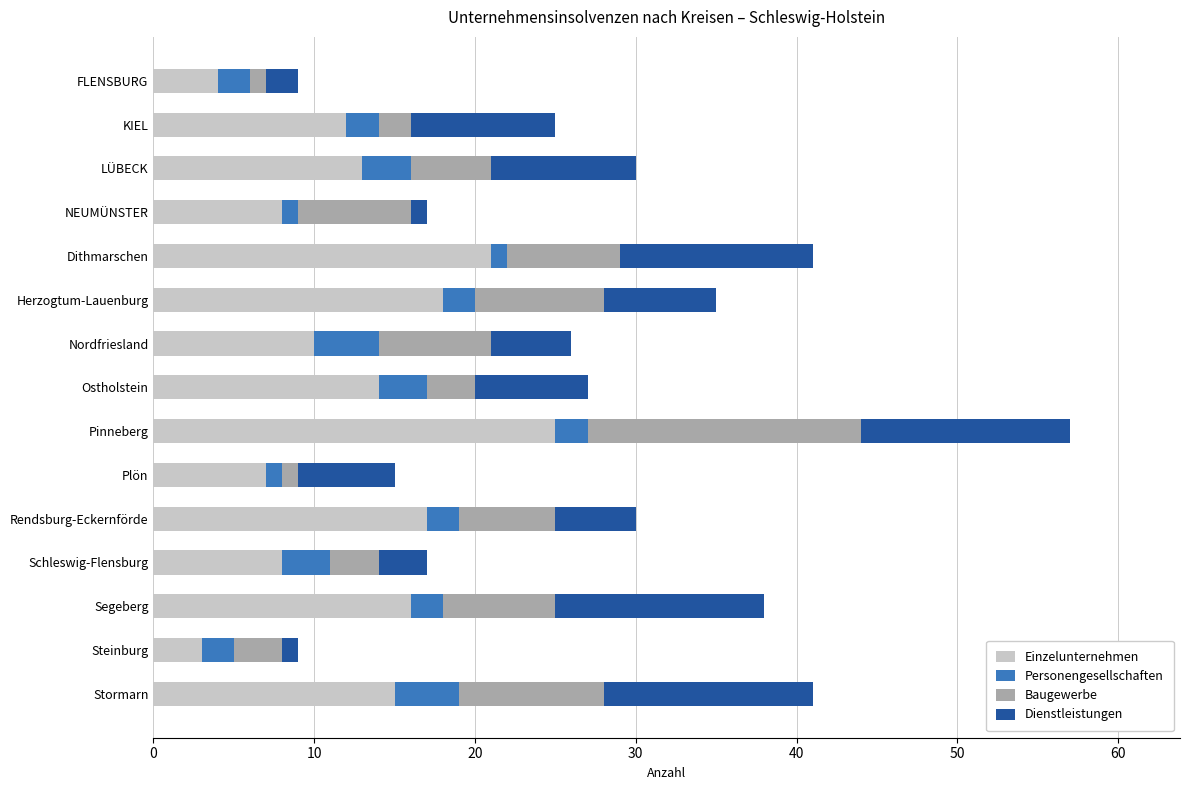

At which category is the sum across all series the highest?

Pinneberg